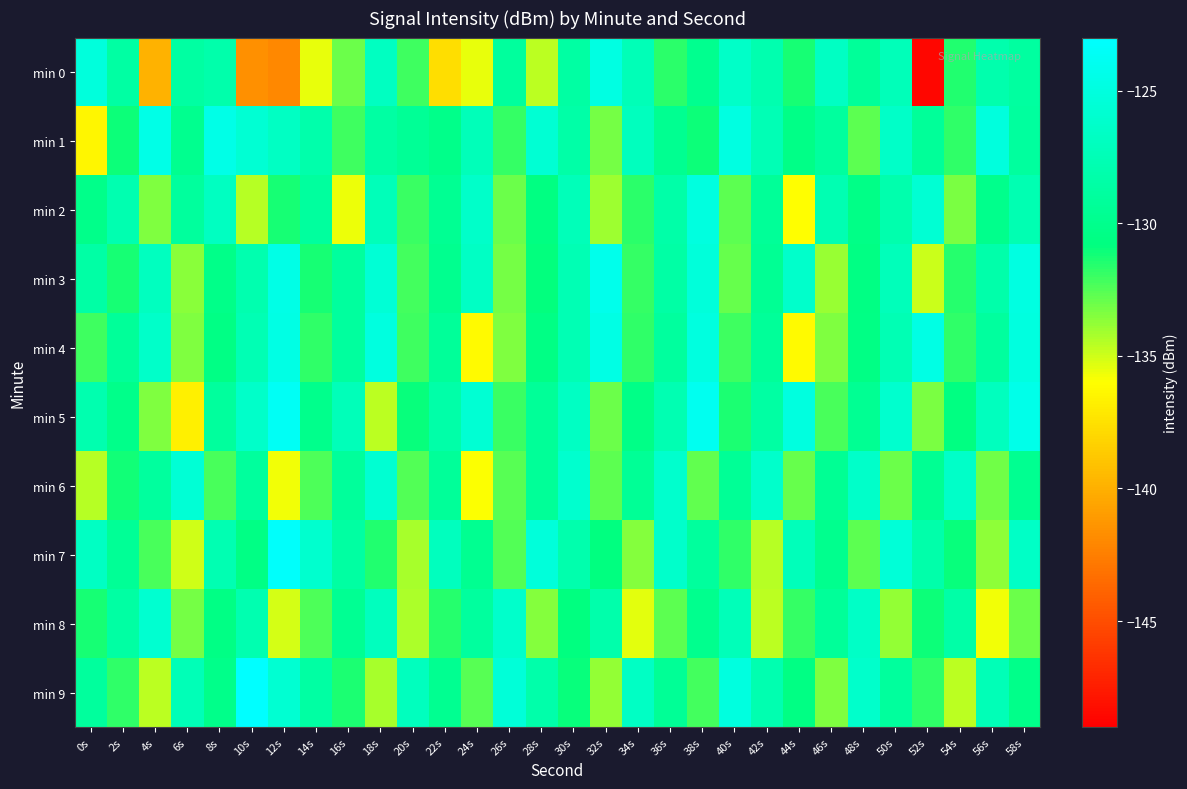

Which series has the widest spread of values?

min 0